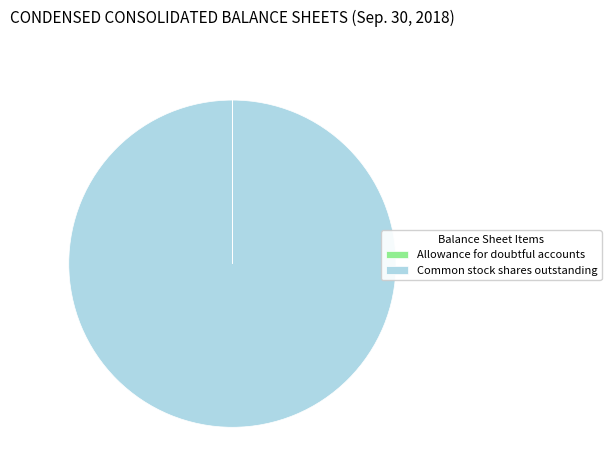

Is there a majority slice in this chart?

Yes